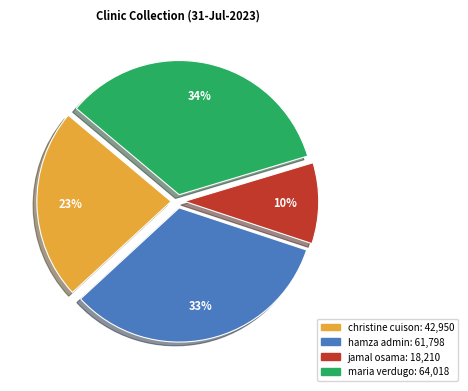

Does maria verdugo represent more than half of the total?

No